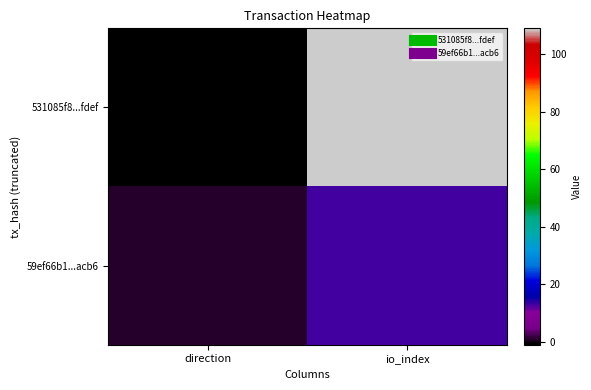

At which category is the sum across all series the highest?

io_index